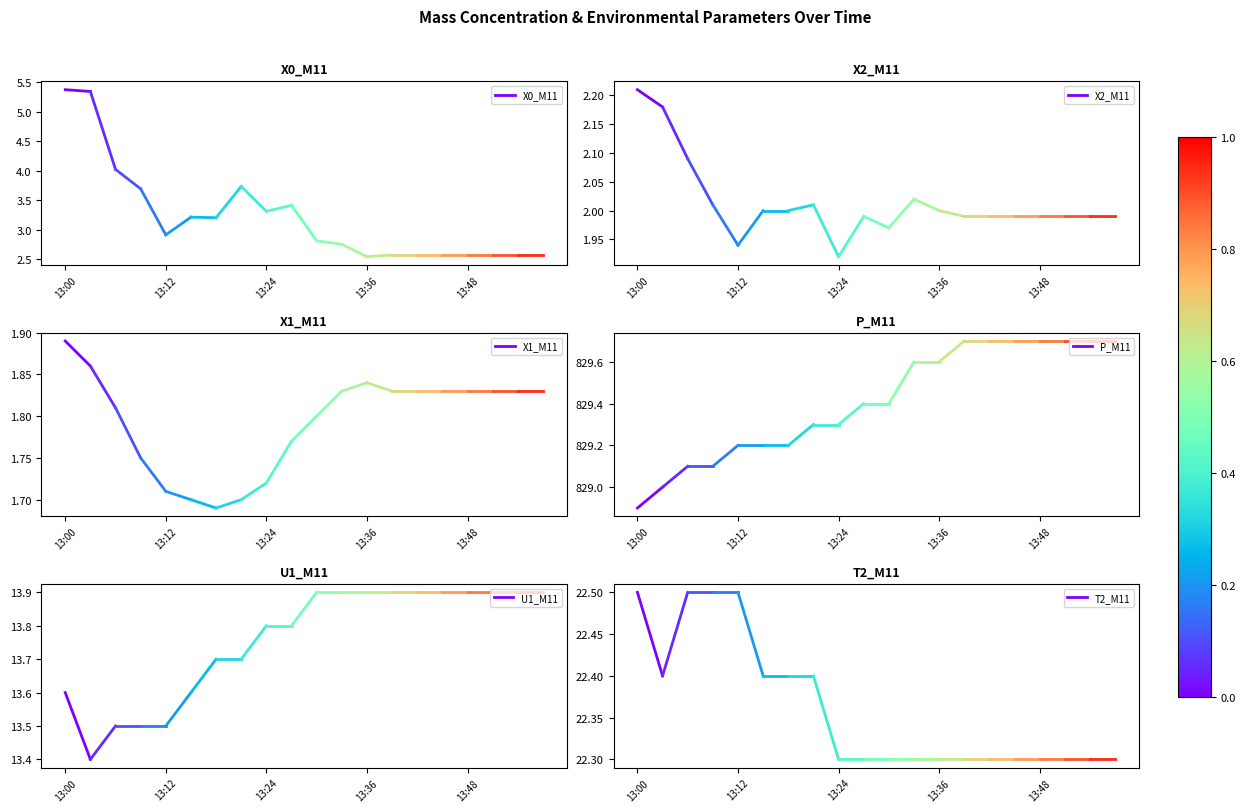

At which label is P_M11 closest to 828?

13:00